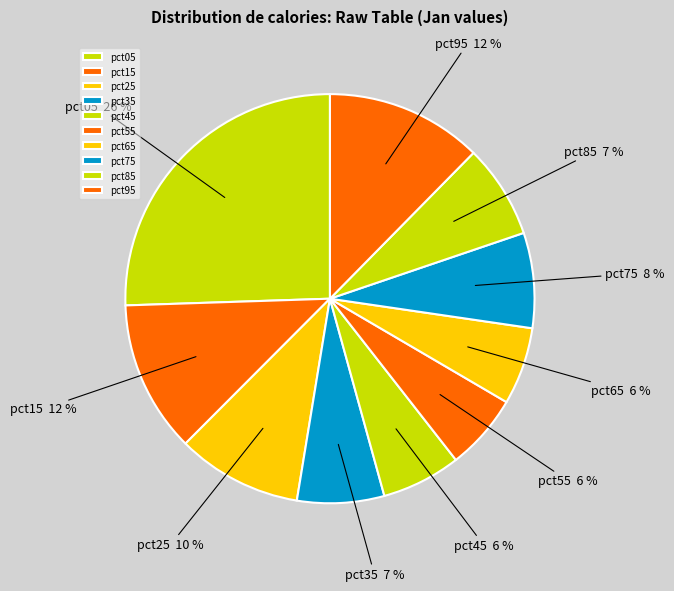

How many segments does this pie chart have?

10